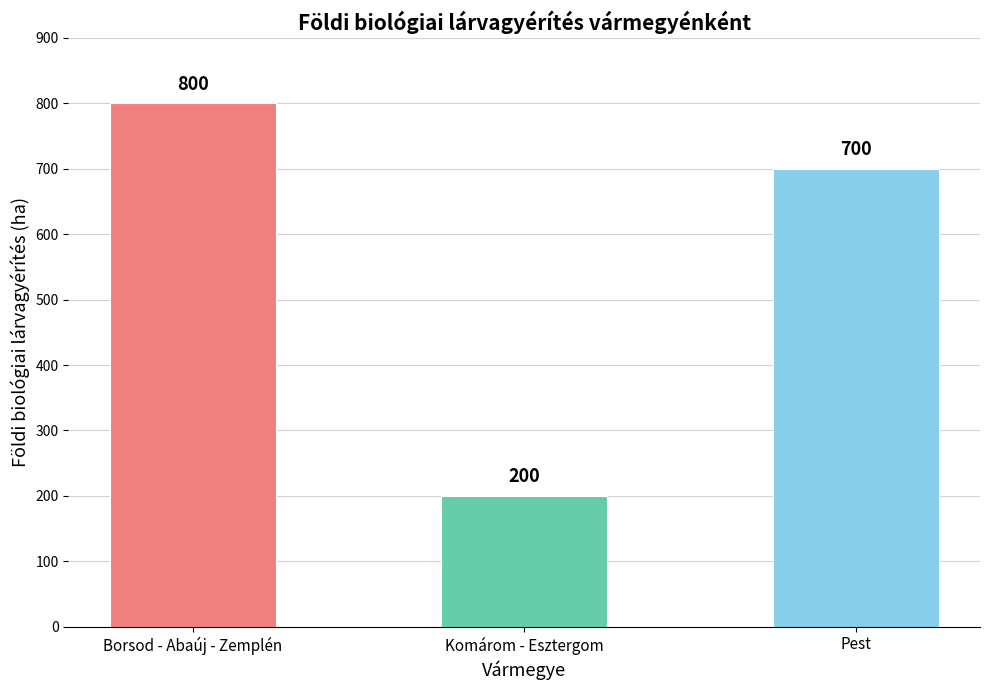

What is the maximum value shown in the chart?

800